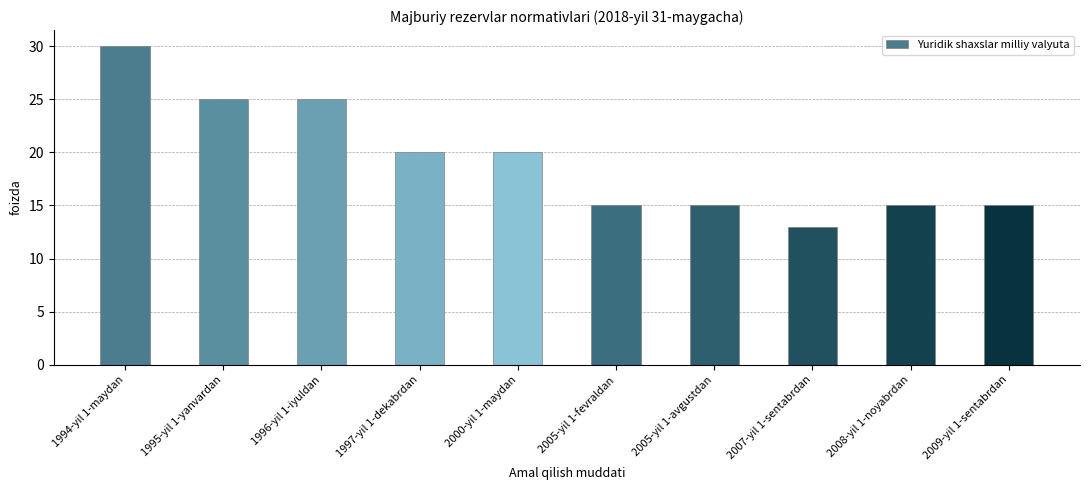

How many bars are there in total?

10